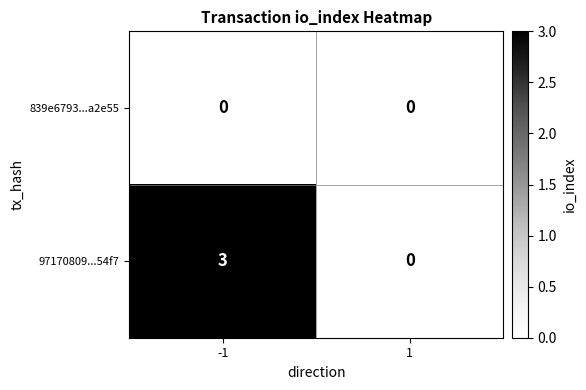

List the series in order of their overall mean, lowest first.

839e6793...a2e55, 97170809...54f7